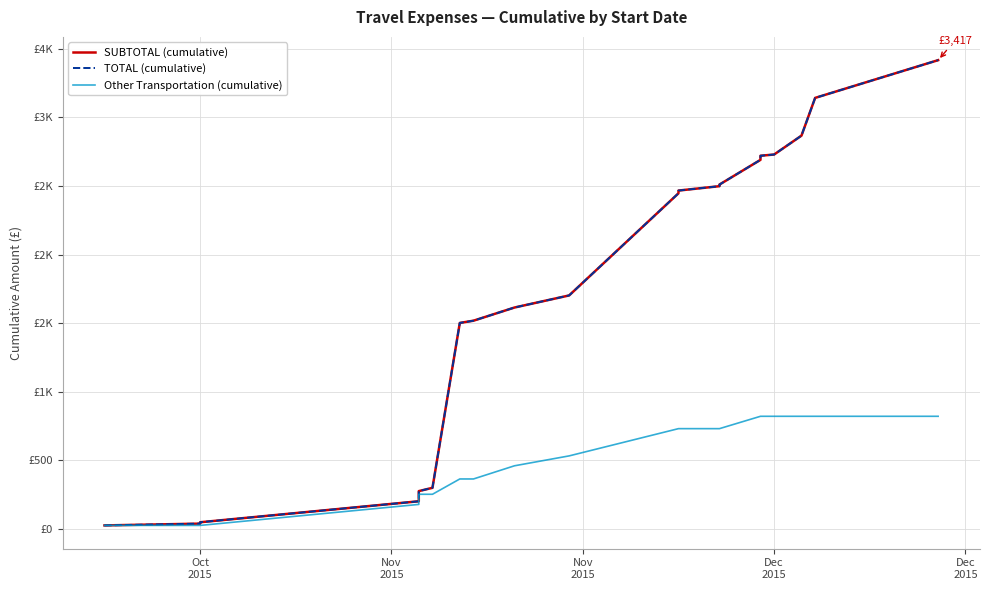

True or false: SUBTOTAL (cumulative) and Other Transportation (cumulative) cross at least once.

False